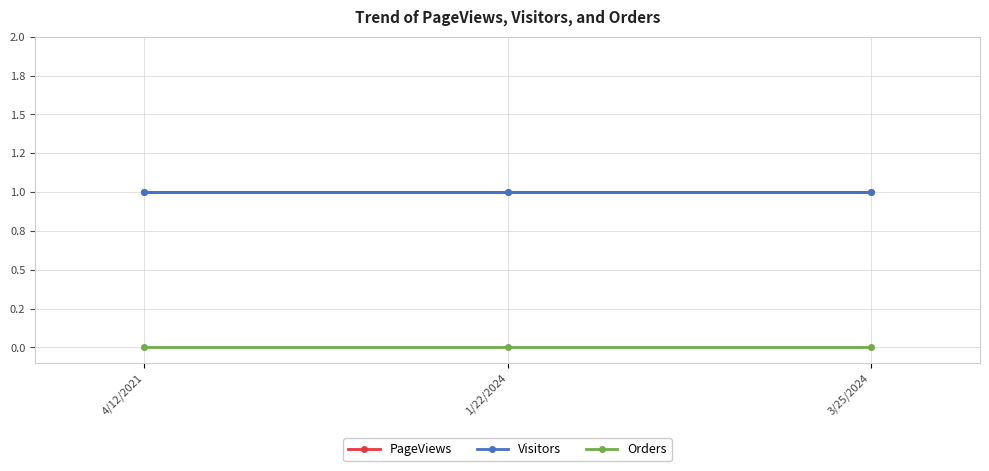

Rank the series at 1/22/2024 from lowest to highest value.

Orders, PageViews, Visitors